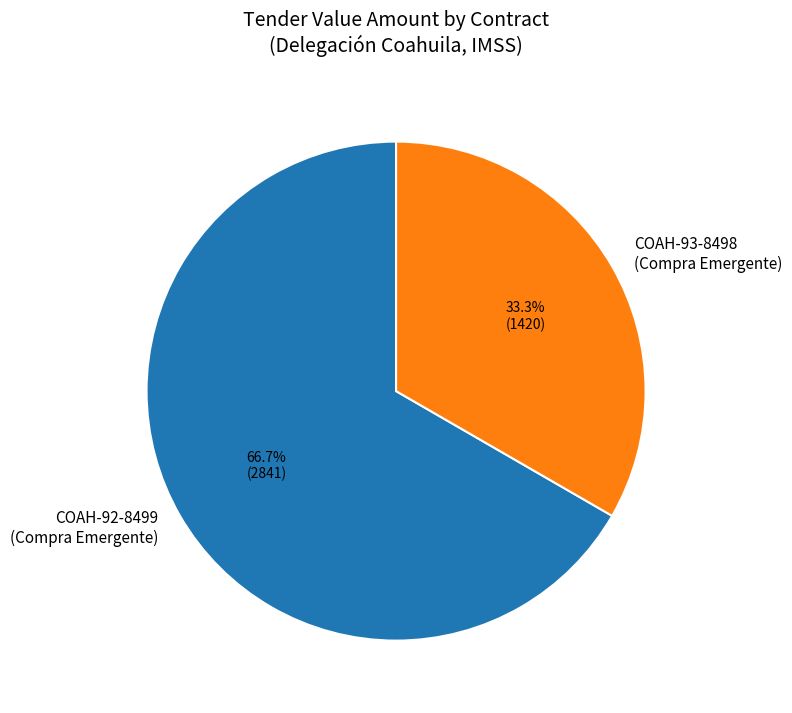

Count the number of slices in the pie.

2